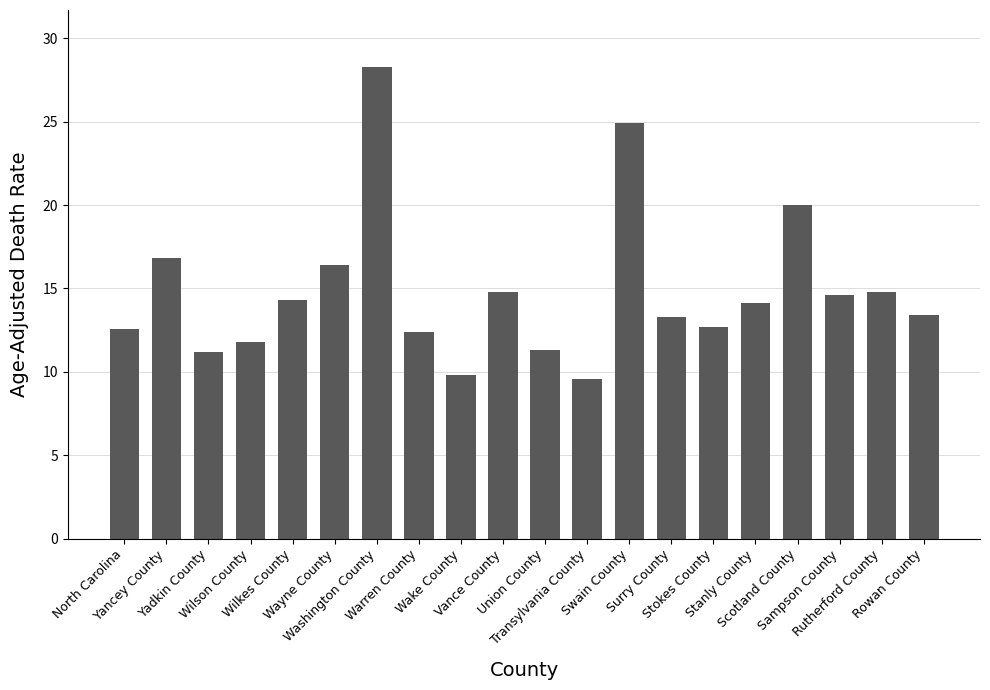

What is the value of the 2nd bar from the left?

16.8